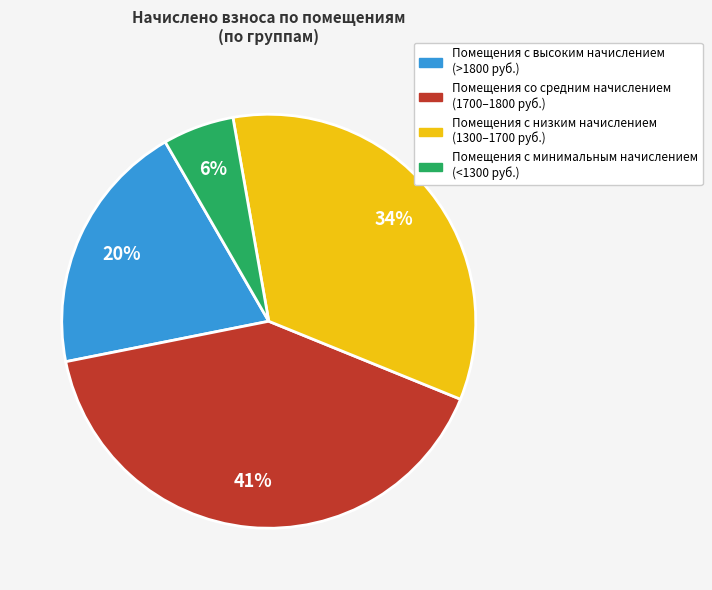

To the nearest percent, what is the average slice percentage?

25%